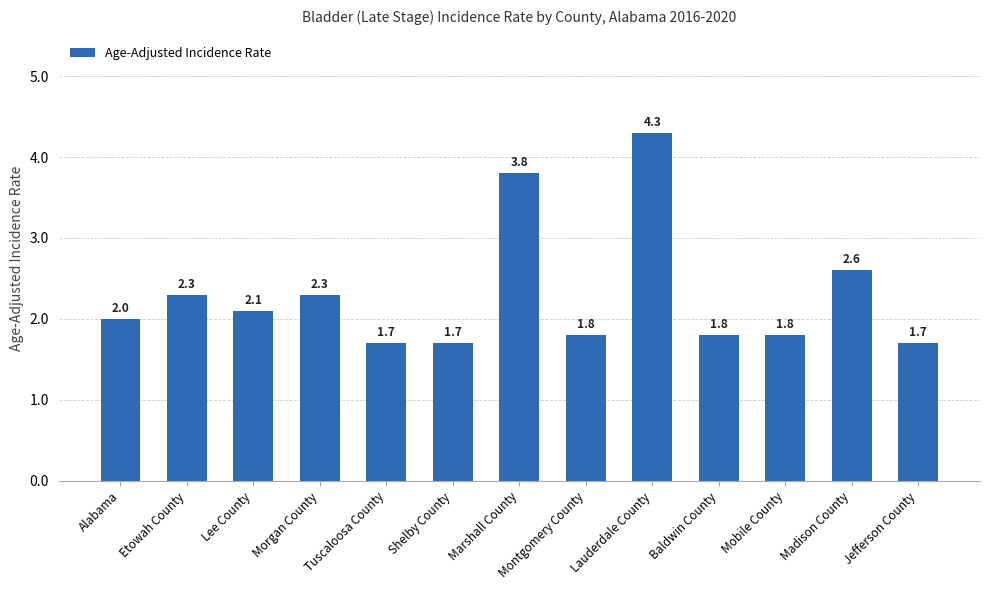

True or false: the data shows 2.1 at Lee County.

True